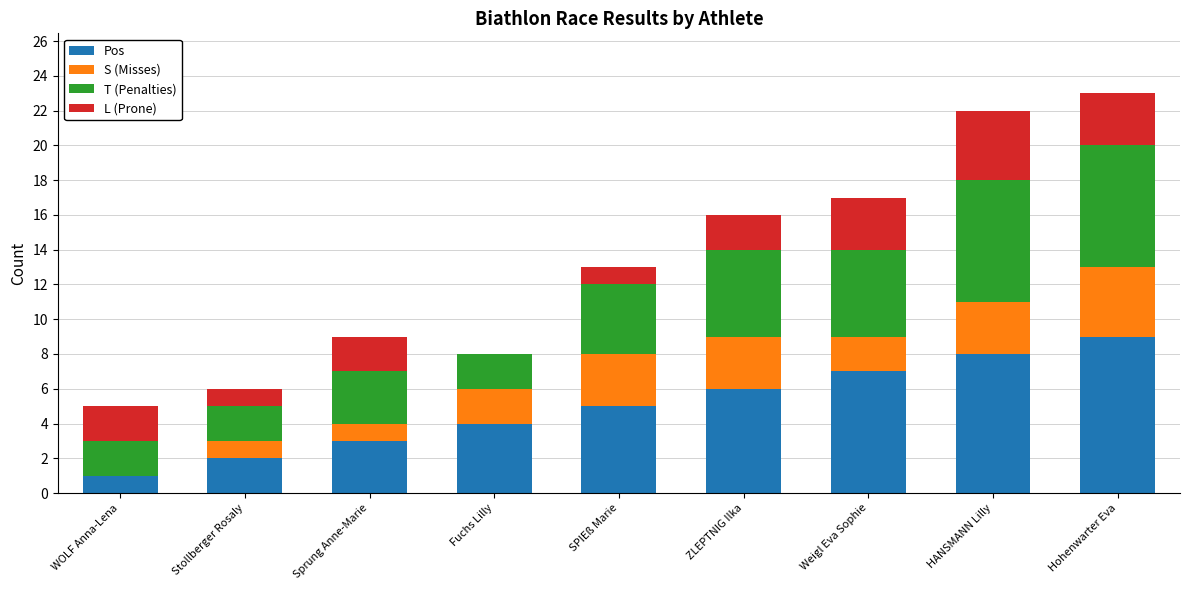

What is the maximum value for Pos?

9